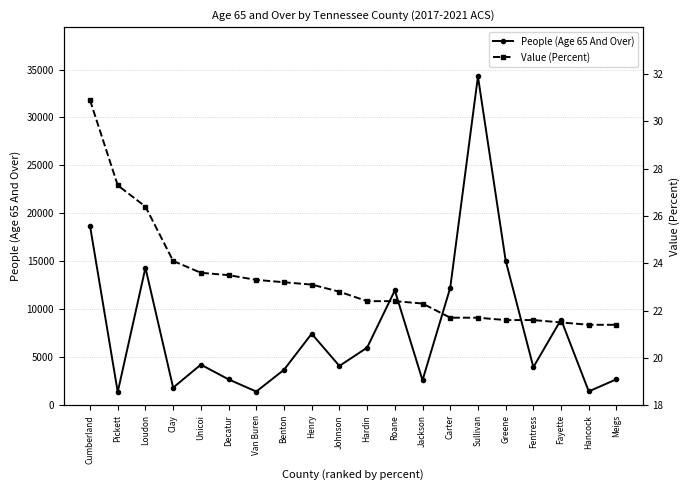

How many values in the People (Age 65 And Over) series are below 4227?

10